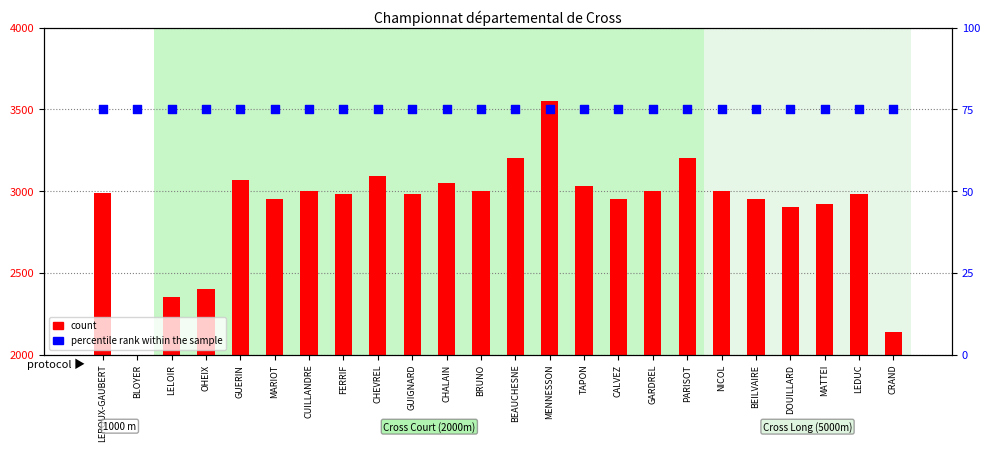

Which series has the widest spread of Y values?

count